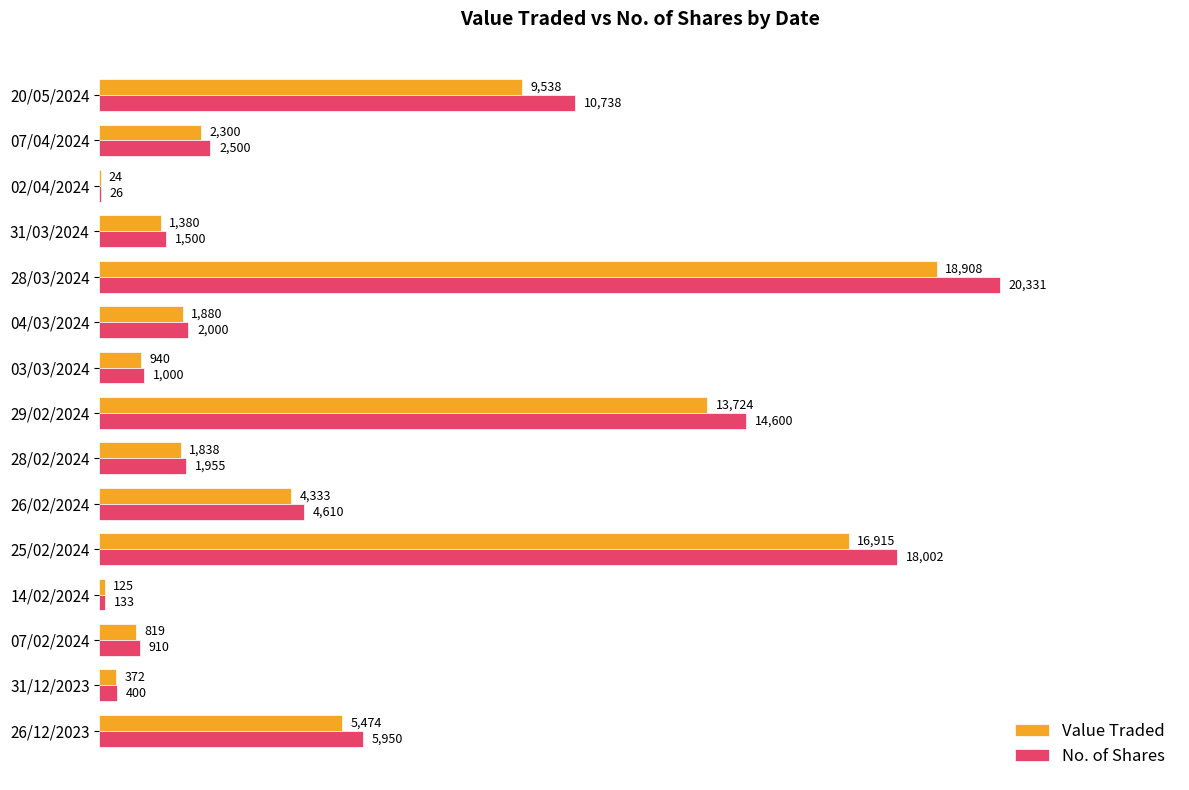

The value of Value Traded at 29/02/2024 is 20808. True or false?

False